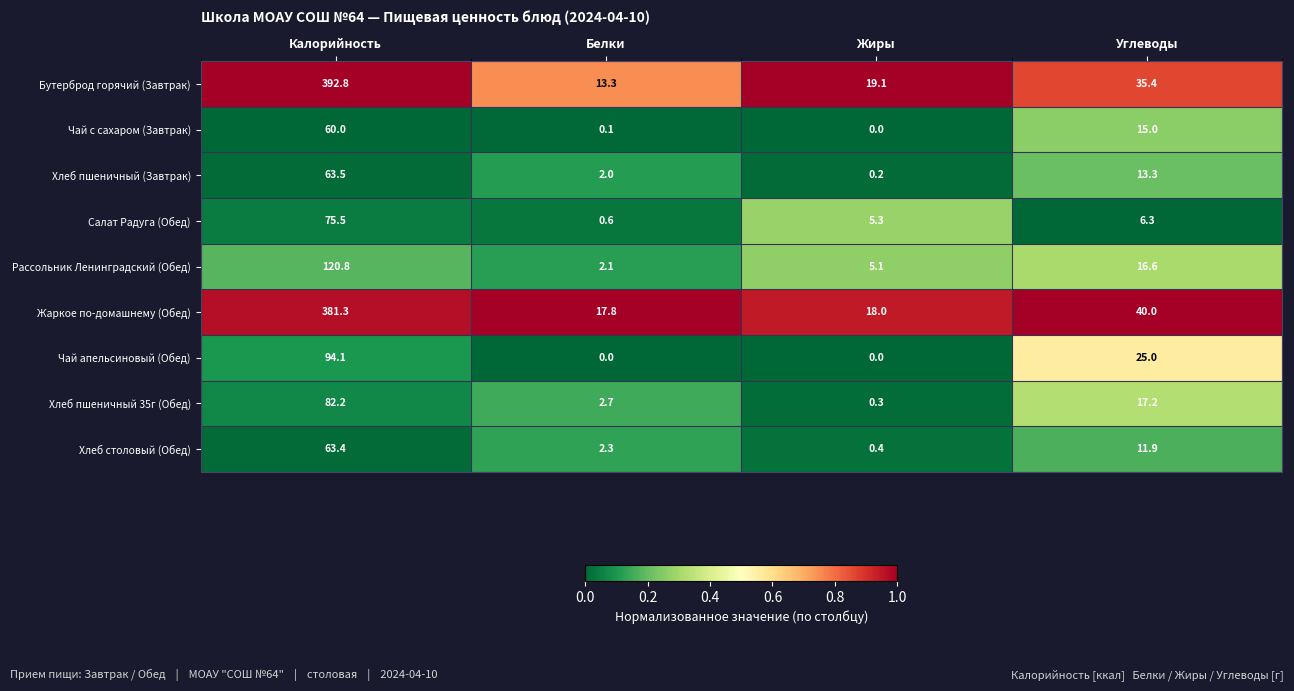

True or false: Хлеб пшеничный 35г (Обед) has a value of 82.2 at Калорийность.

True